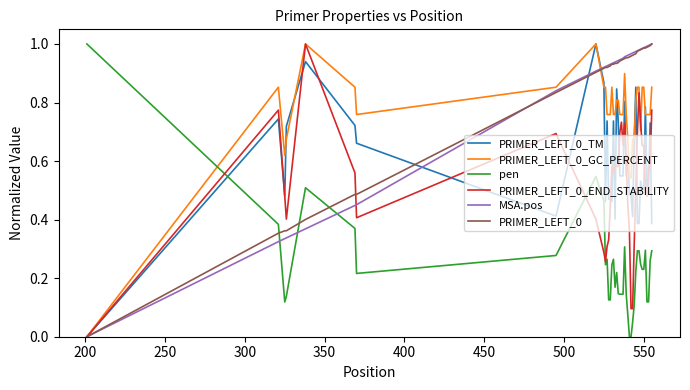

Does the chart have visible grid lines?

No